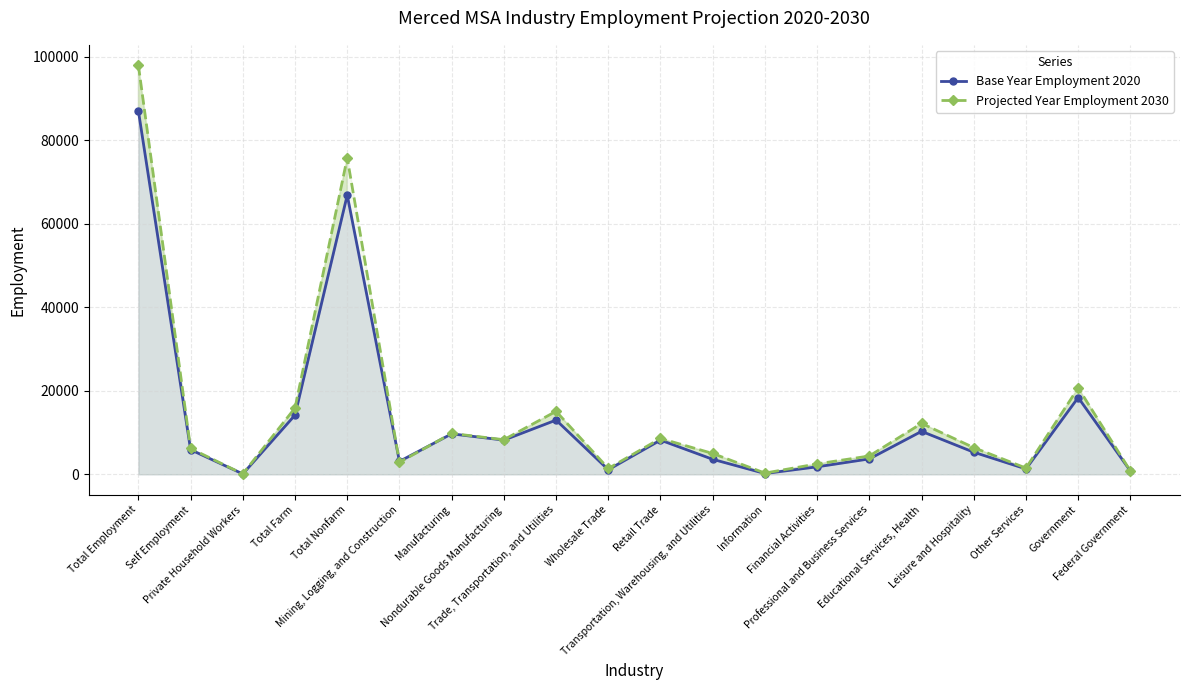

How many values in the Base Year Employment 2020 series exceed 5900?

9